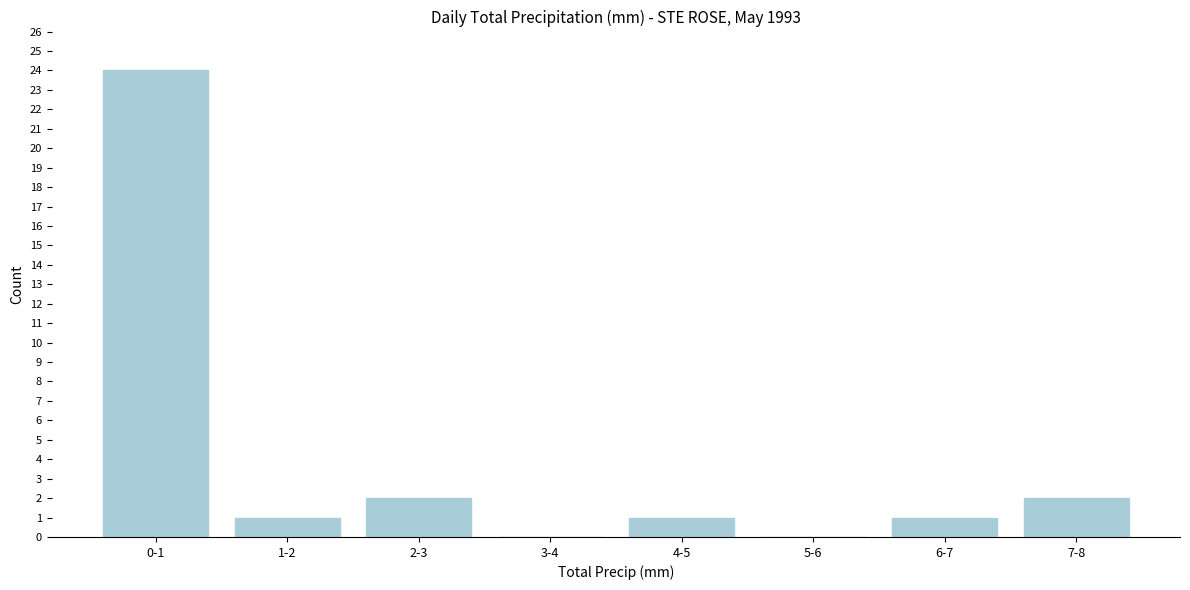

Reading left to right, extract all data points from this chart.

0-1=24	1-2=1	2-3=2	3-4=0	4-5=1	5-6=0	6-7=1	7-8=2